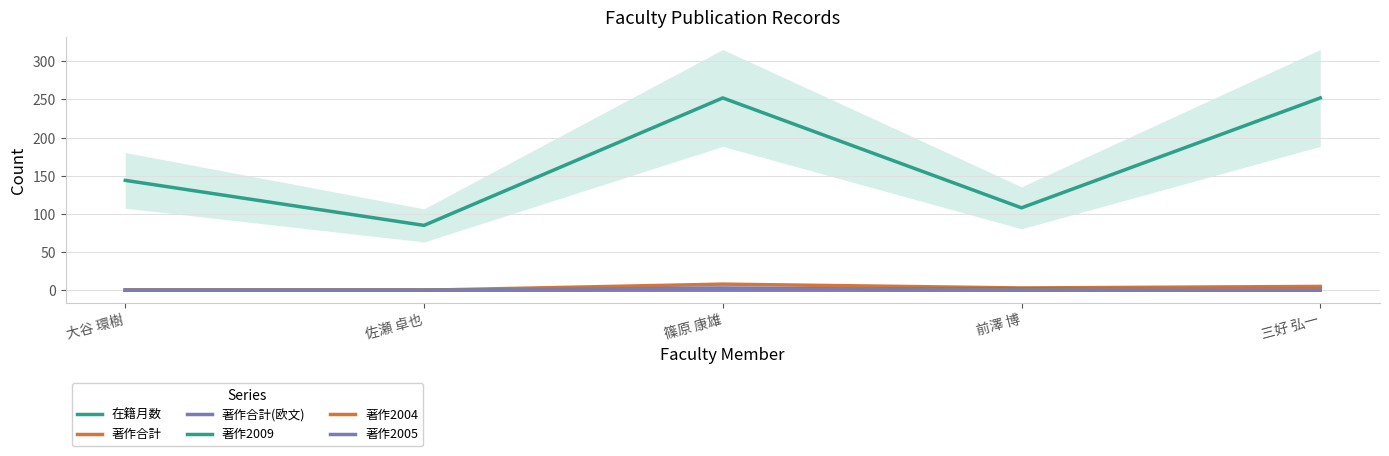

The value of 著作2005 at 前澤 博 is -1. True or false?

False